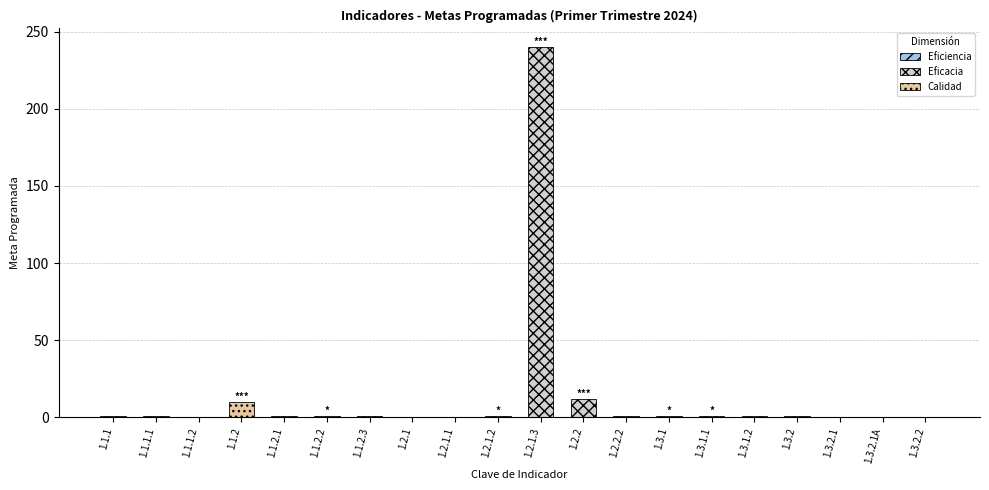

What is the difference between the maximum and second lowest values?

239.9